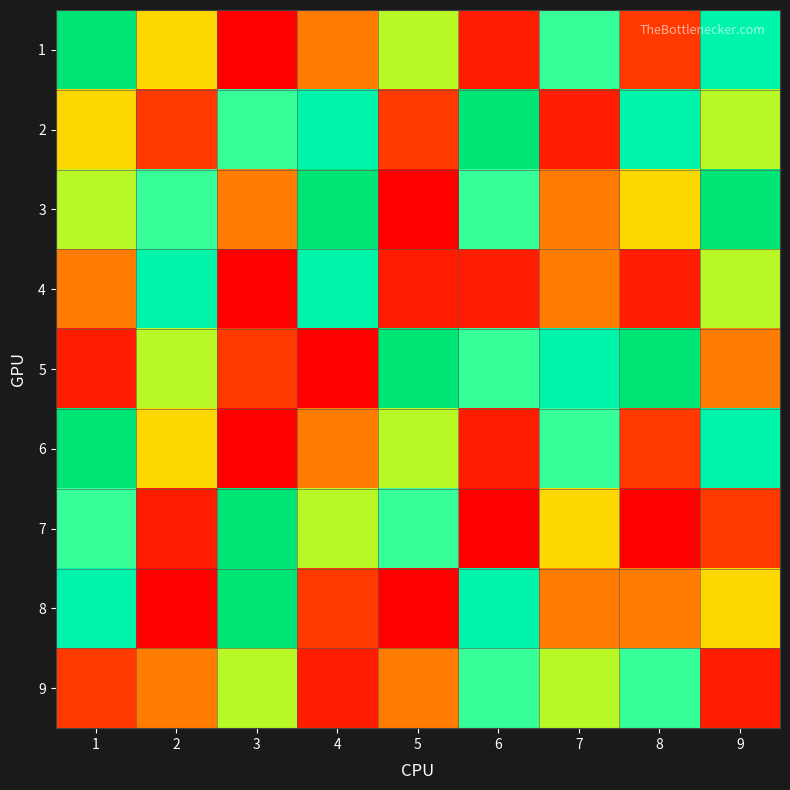

How many series are shown in this chart?

9